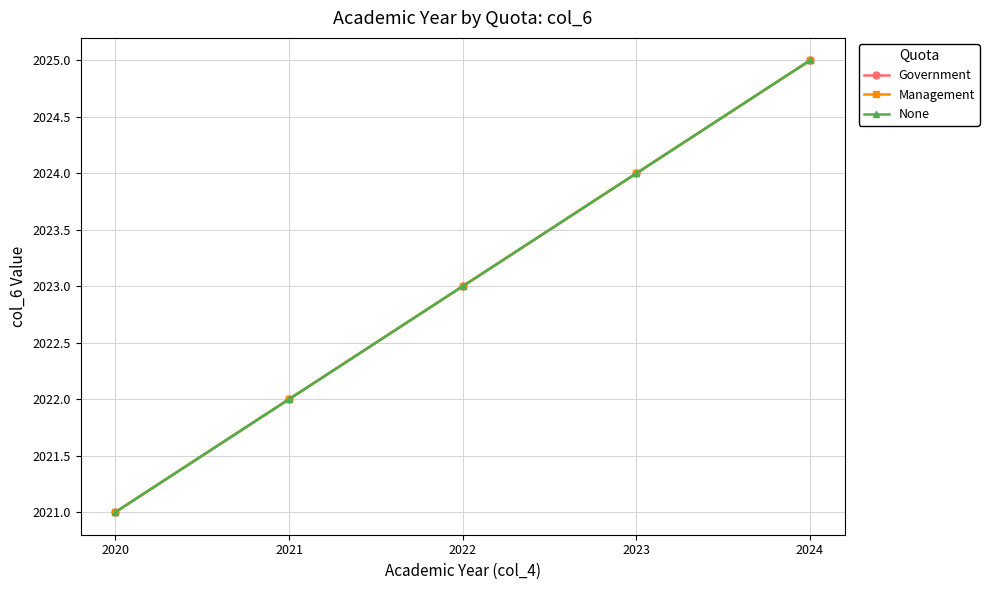

True or false: None has a value of 1305 at 2023.

False